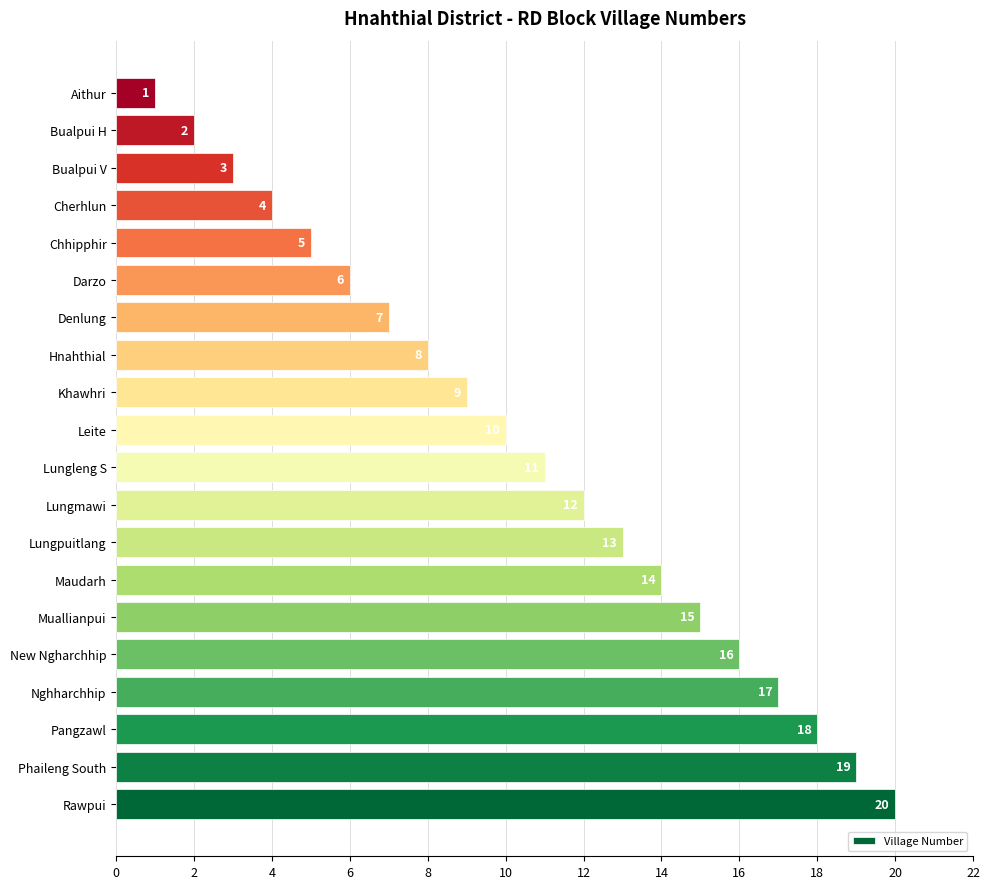

What is the difference between the values at Lungpuitlang and Cherhlun?

9